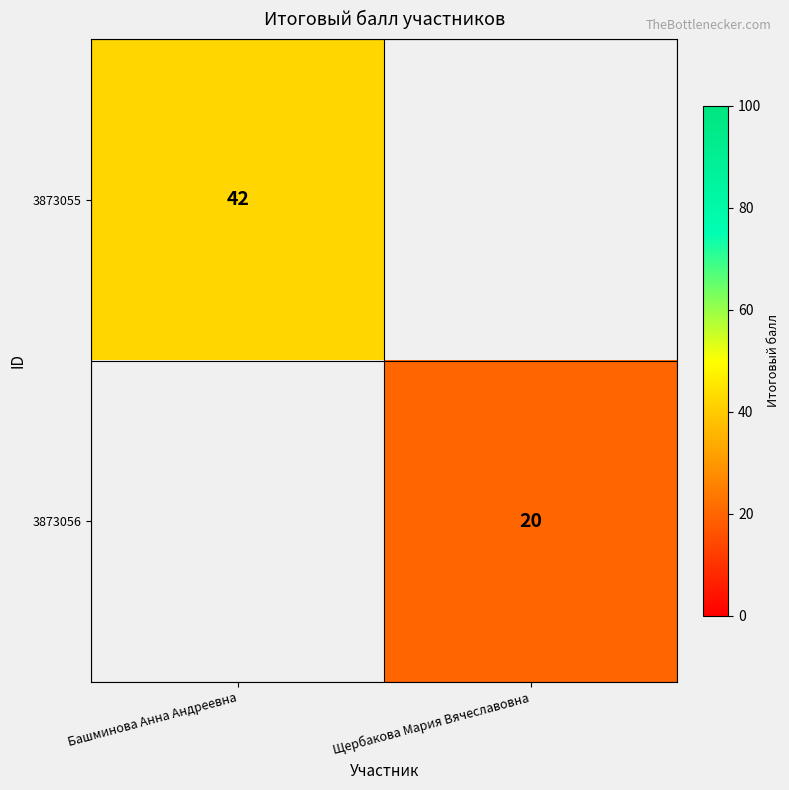

The 3873056 series shows 20 at Щербакова Мария Вячеславовна. True or false?

True